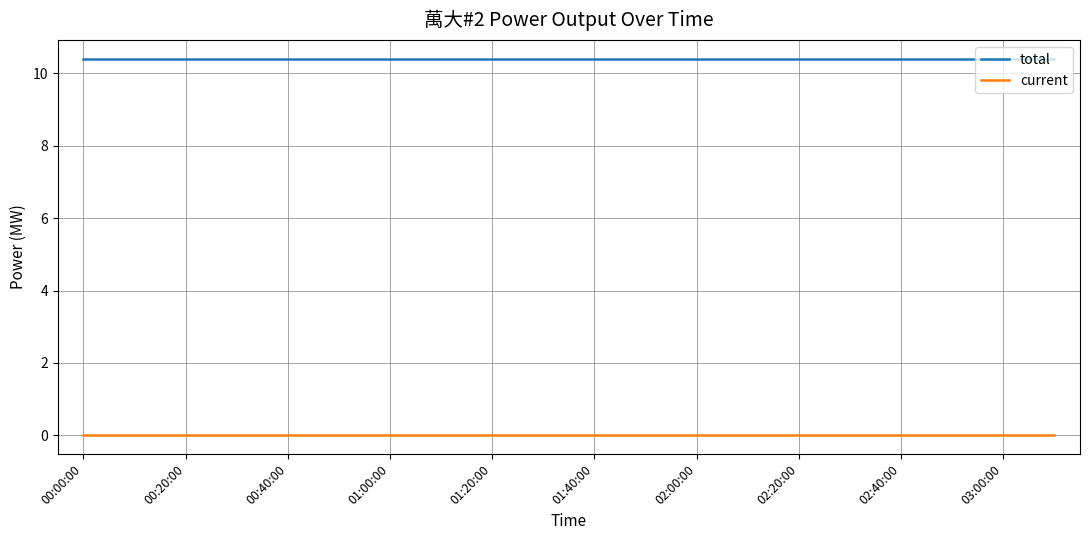

True or false: current and total cross at least once.

False